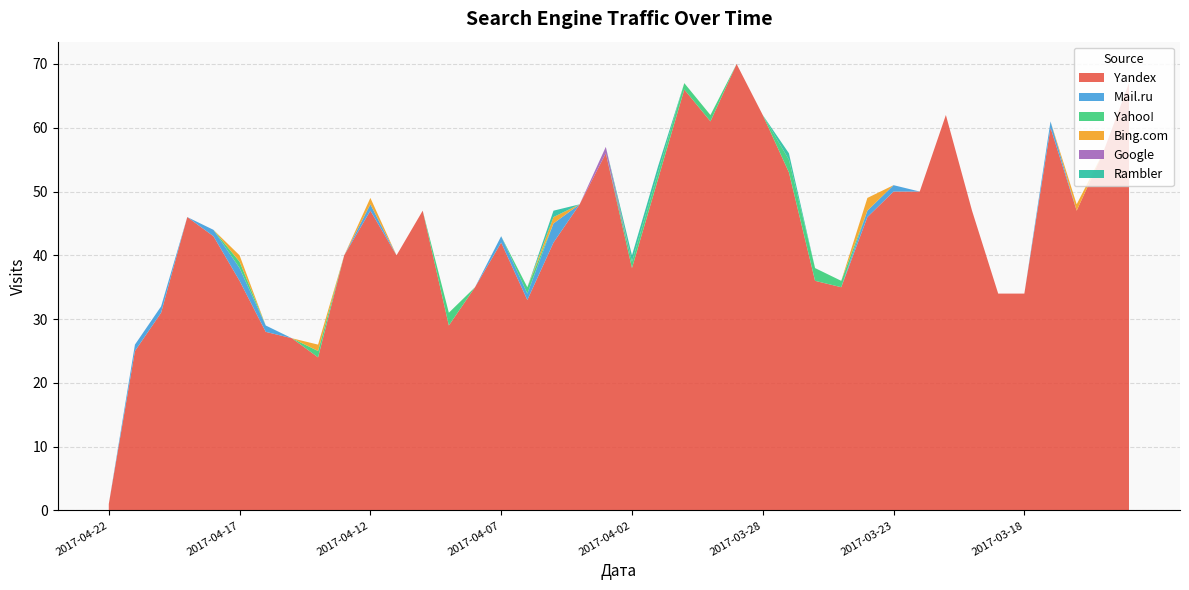

Reading left to right, extract all data points from this chart.

Yandex: 1	25	31	46	43	36	28	27	24	40	47	40	47	29	35	42	33	42	48	56	38	52	66	61	70	62	53	36	35	46	50	50	62	47	34	34	60	47	56	67
Mail.ru: 0	1	1	0	1	2	1	0	0	0	1	0	0	0	0	1	1	3	0	0	0	0	0	0	0	0	0	0	0	1	1	0	0	0	0	0	1	0	0	0
Yahoo!: 0	0	0	0	0	1	0	0	1	0	0	0	0	2	0	0	1	0	0	0	1	1	1	1	0	0	2	2	1	0	0	0	0	0	0	0	0	0	0	0
Bing.com: 0	0	0	0	0	1	0	0	1	0	1	0	0	0	0	0	0	1	0	0	0	0	0	0	0	0	0	0	0	2	0	0	0	0	0	0	0	1	0	0
Google: 0	0	0	0	0	0	0	0	0	0	0	0	0	0	0	0	0	0	0	1	0	0	0	0	0	0	0	0	0	0	0	0	0	0	0	0	0	0	0	0
Rambler: 0	0	0	0	0	0	0	0	0	0	0	0	0	0	0	0	0	1	0	0	1	1	0	0	0	0	1	0	0	0	0	0	0	0	0	0	0	0	0	0